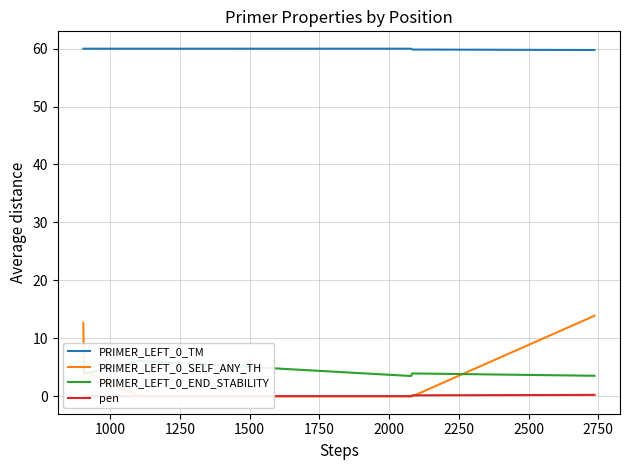

Is the value of pen at 2250 greater than the value of PRIMER_LEFT_0_TM at 1500?

No